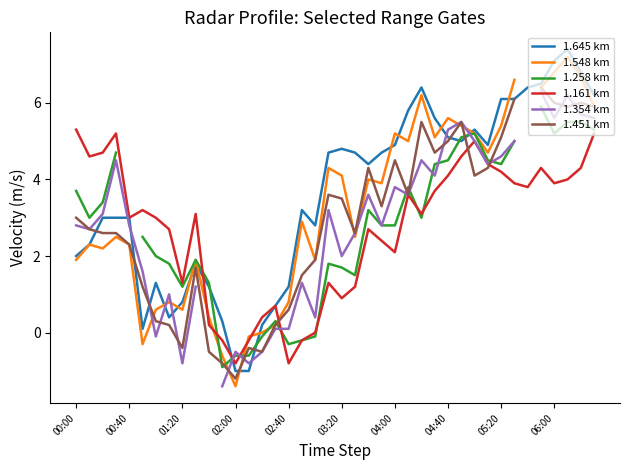

Which series has the largest total across all categories?

1.645 km